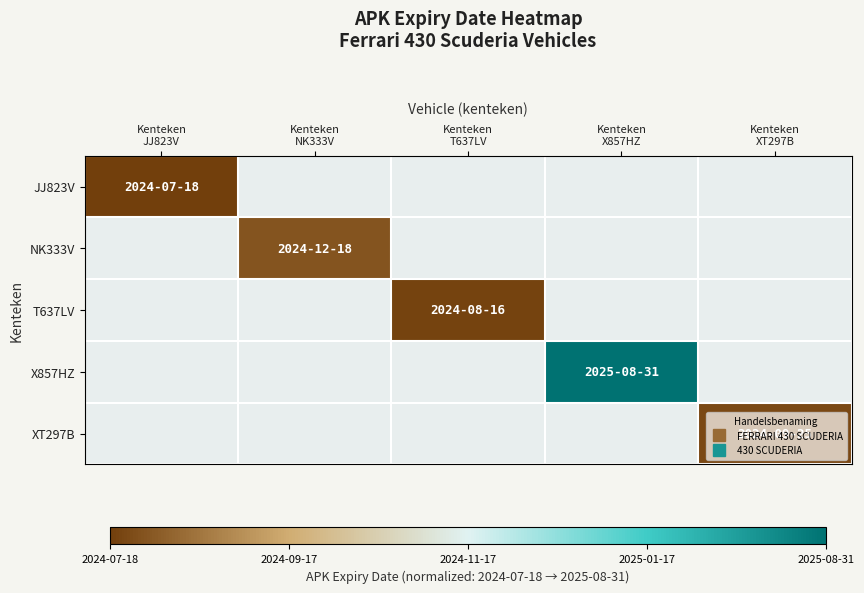

List the labels in order of T637LV value, largest first.

Kenteken JJ823V, Kenteken NK333V, Kenteken T637LV, Kenteken X857HZ, Kenteken XT297B